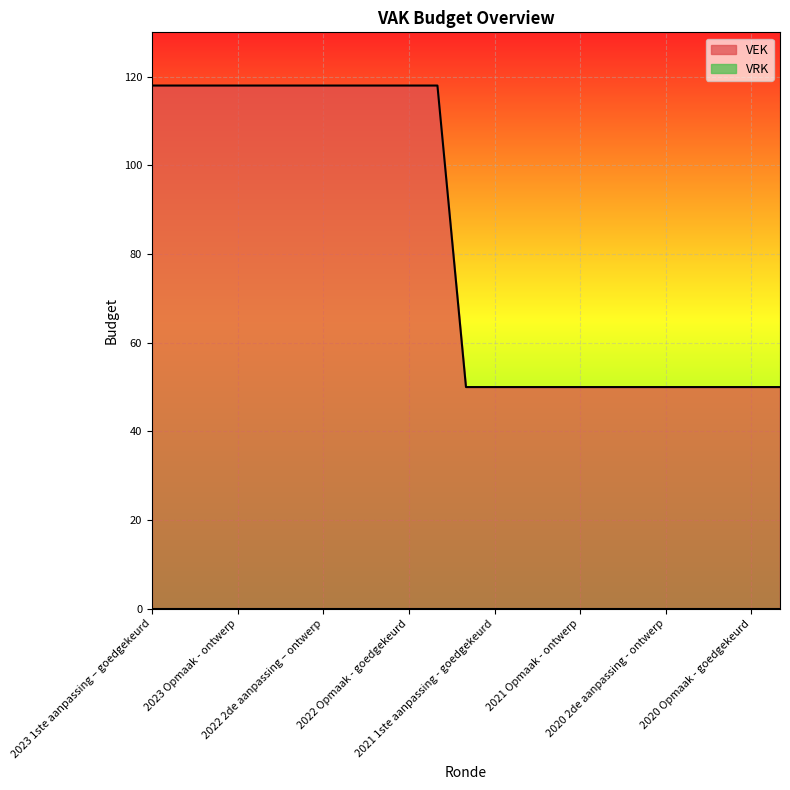

Rank the categories by value from highest to lowest.

2023 1ste aanpassing – goedgekeurd, 2023 1ste aanpassing – ontwerp, 2023 Opmaak – goedgekeurd, 2023 Opmaak - ontwerp, 2022 uitvoering, 2022 2de aanpassing – goedgekeurd, 2022 2de aanpassing – ontwerp, 2022 1ste aanpassing – goedgekeurd, 2022 1ste aanpassing – ontwerp, 2022 Opmaak - goedgekeurd, 2022 Opmaak - ontwerp, 2021 uitvoering, 2021 1ste aanpassing - goedgekeurd, 2021 1ste aanpassing – ontwerp, 2021 Opmaak - goedgekeurd, 2021 Opmaak - ontwerp, 2020 uitvoering, 2020 2de aanpassing - goedgekeurd, 2020 2de aanpassing - ontwerp, 2020 1ste aanpassing - goedgekeurd, 2020 1ste aanpassing – ontwerp, 2020 Opmaak - goedgekeurd, 2020 Opmaak - ontwerp